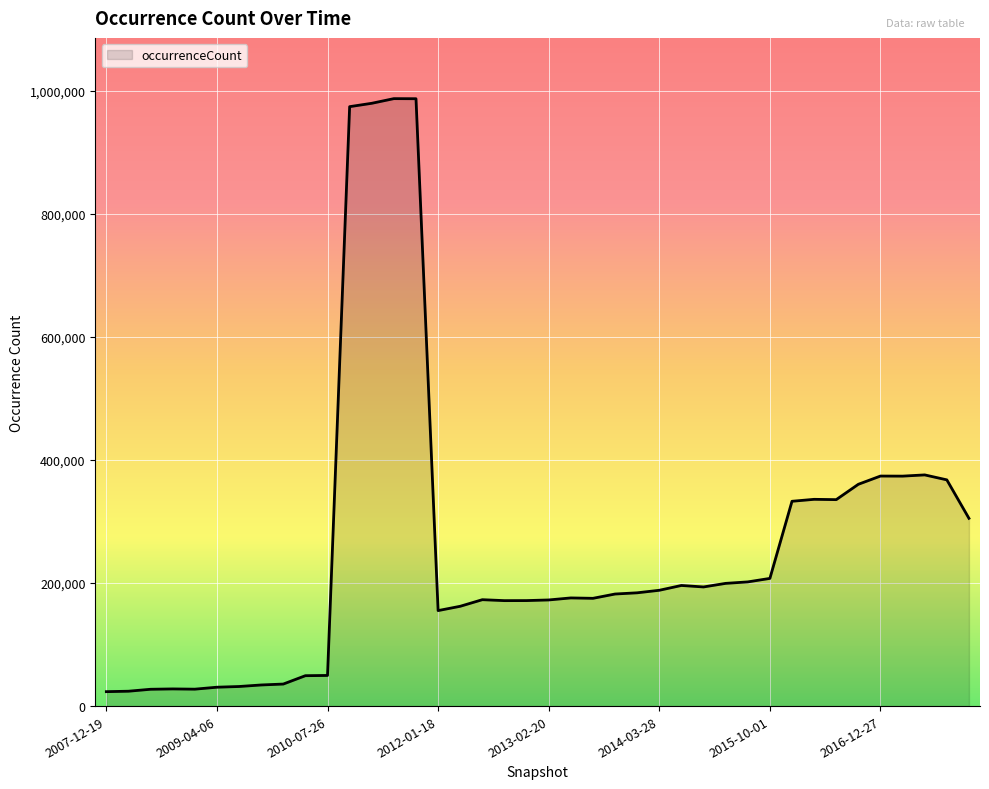

What is the maximum value shown in the chart?

987567